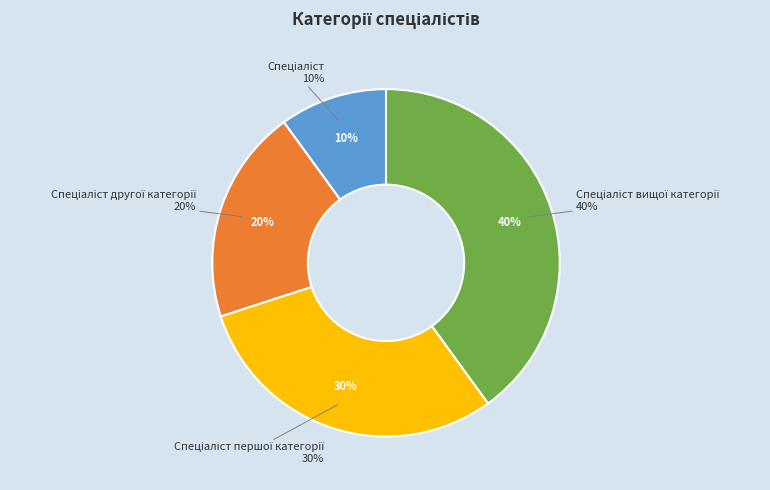

To the nearest percent, what is the difference between the largest and smallest slice percentages?

30%